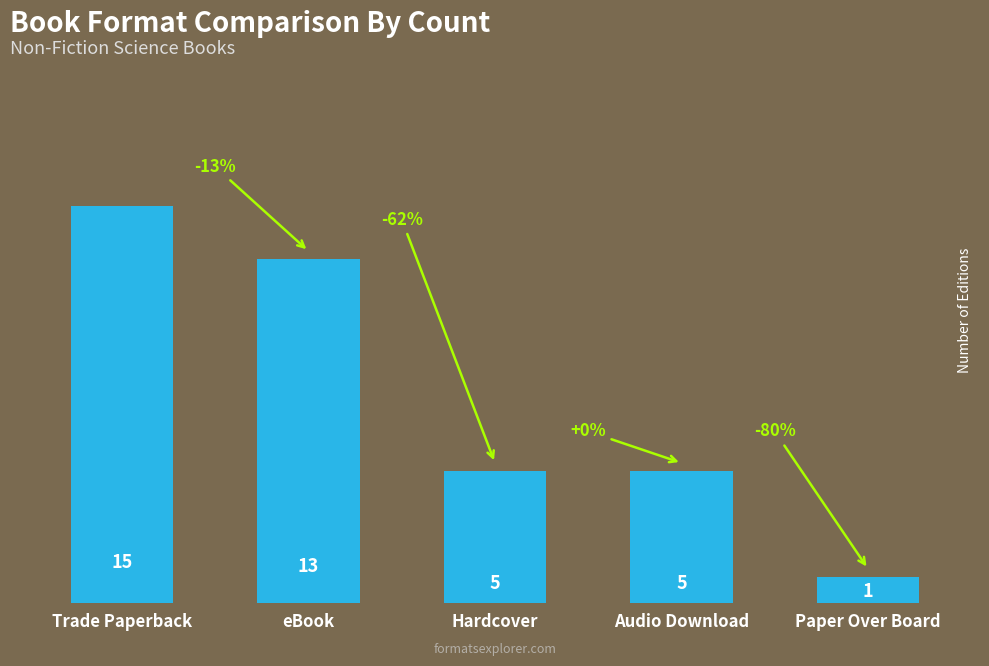

Is it true that the value at eBook is 20?

False